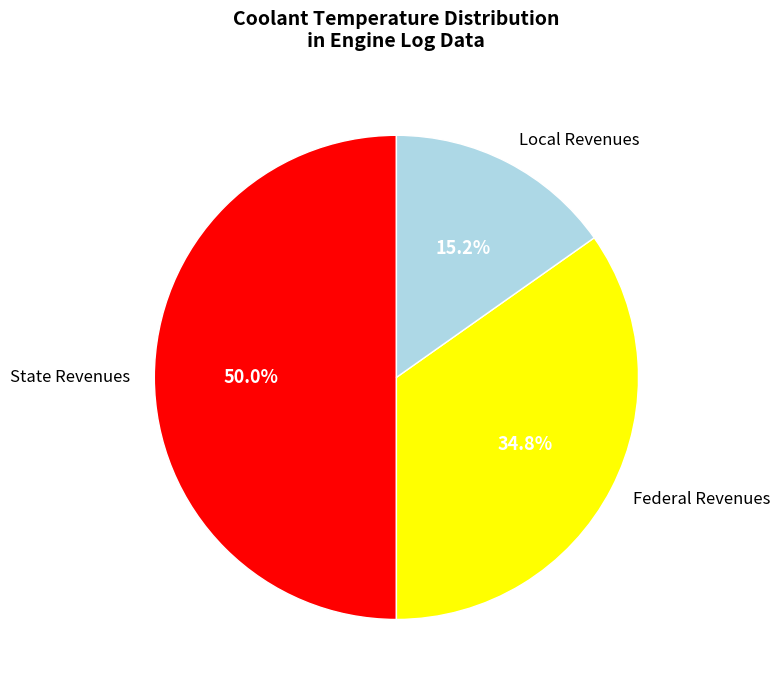

What is the smallest slice in the pie chart?

Local Revenues